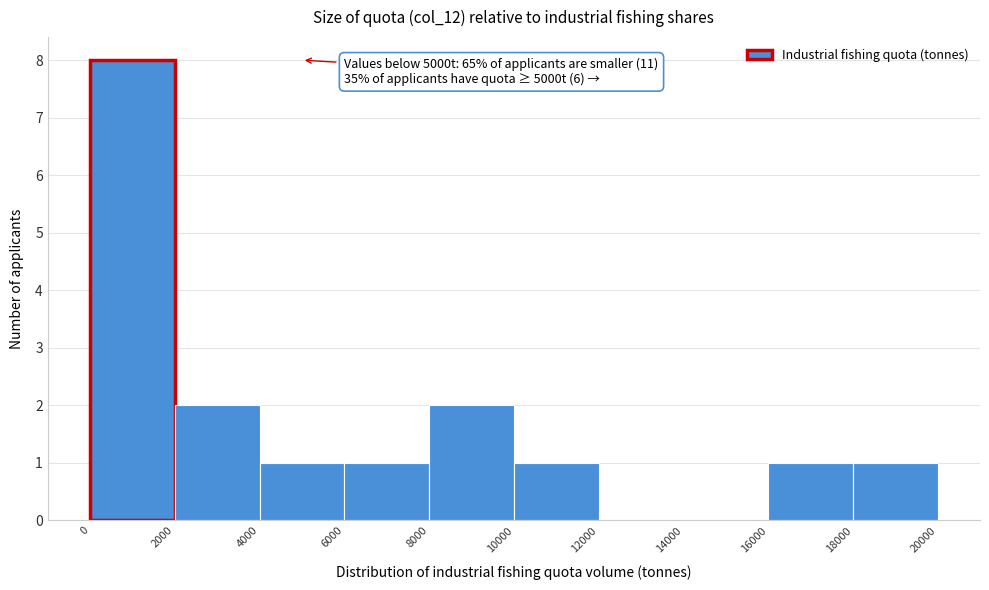

Over which range of the x-axis is the bar tallest?

0 to 2000